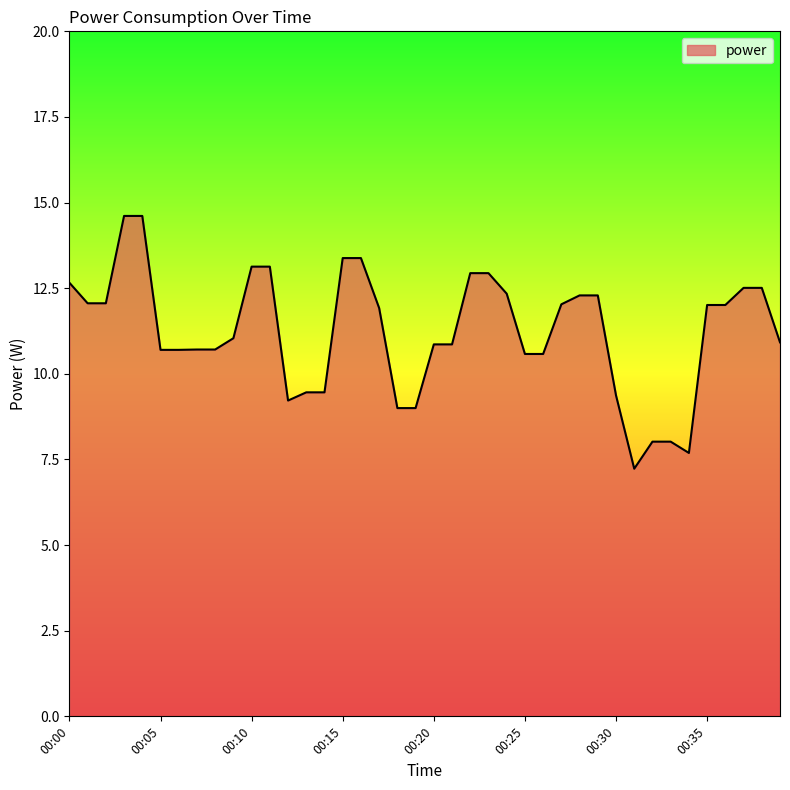

What is the smallest value displayed?

7.2